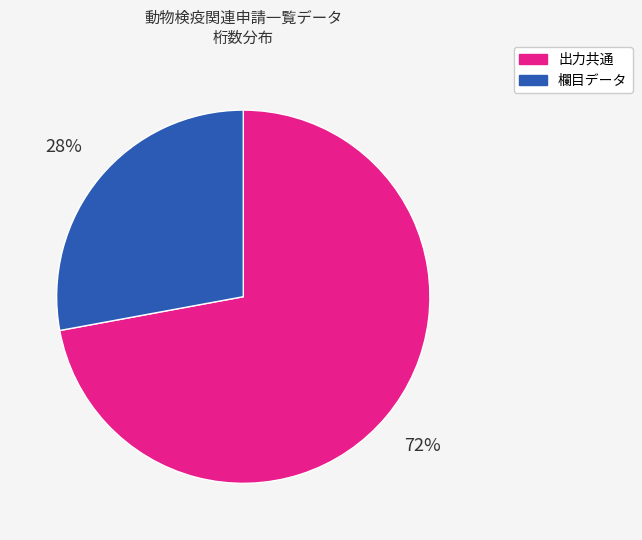

How many slices are in this pie chart?

2